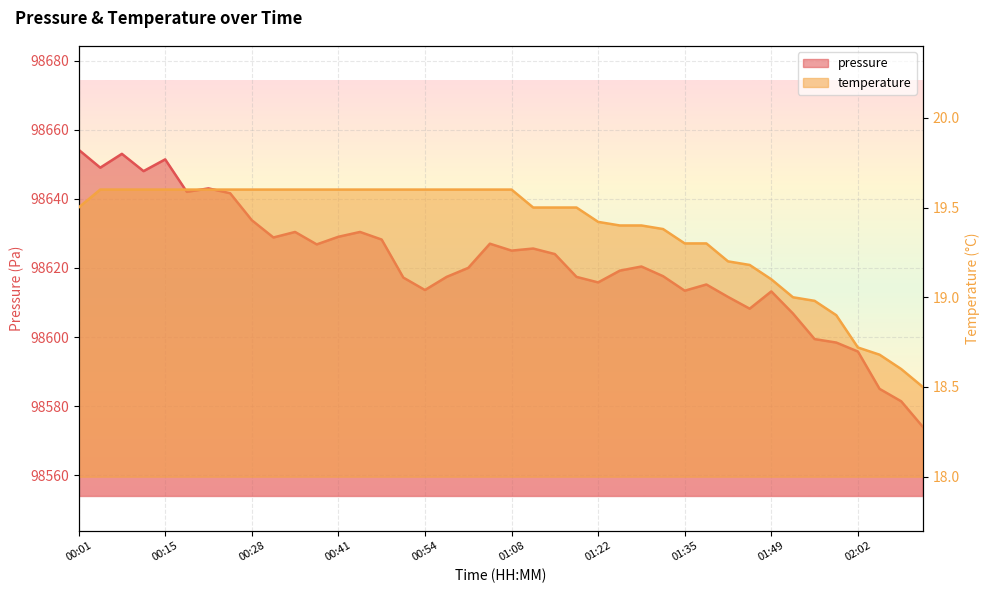

True or false: temperature and pressure intersect in this chart.

False